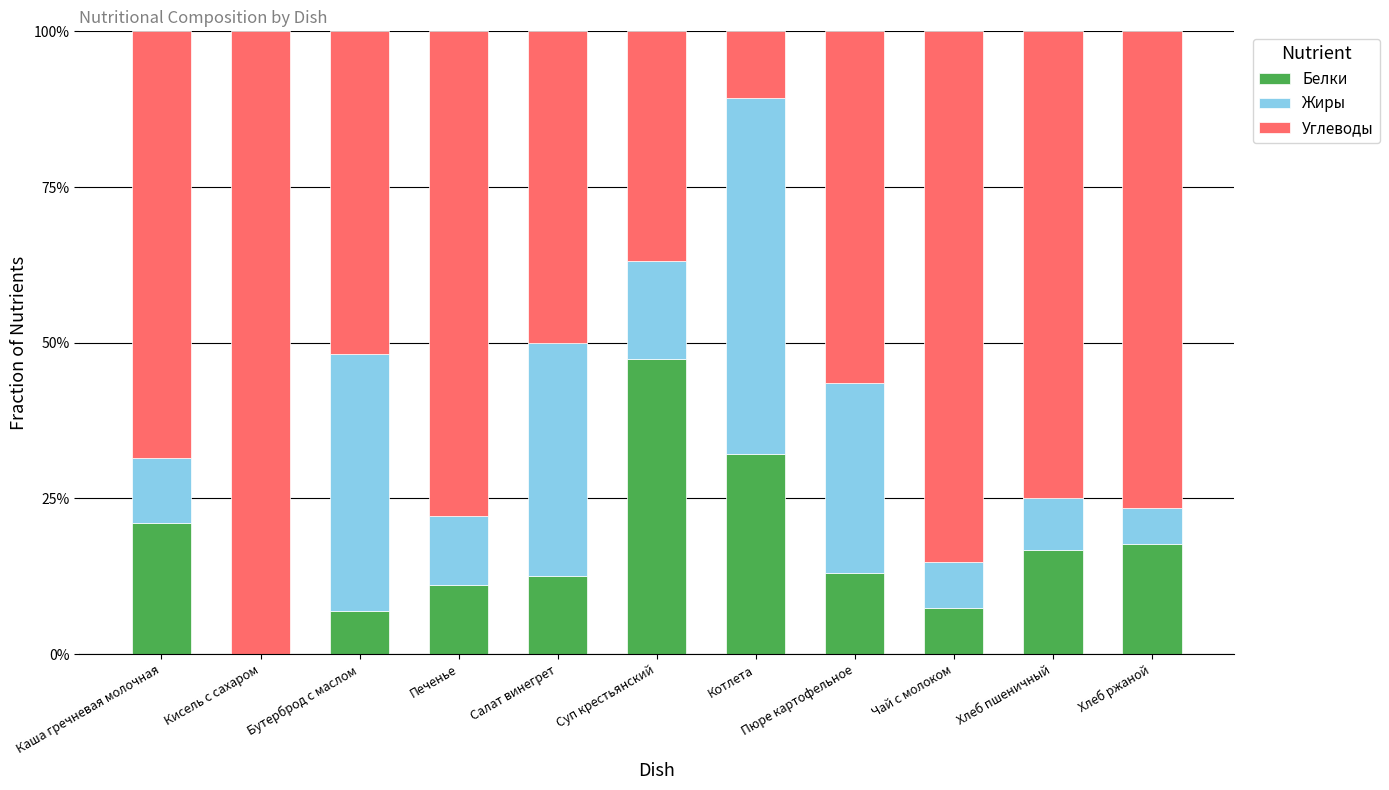

Read the Белки value at Суп крестьянский.

47.4